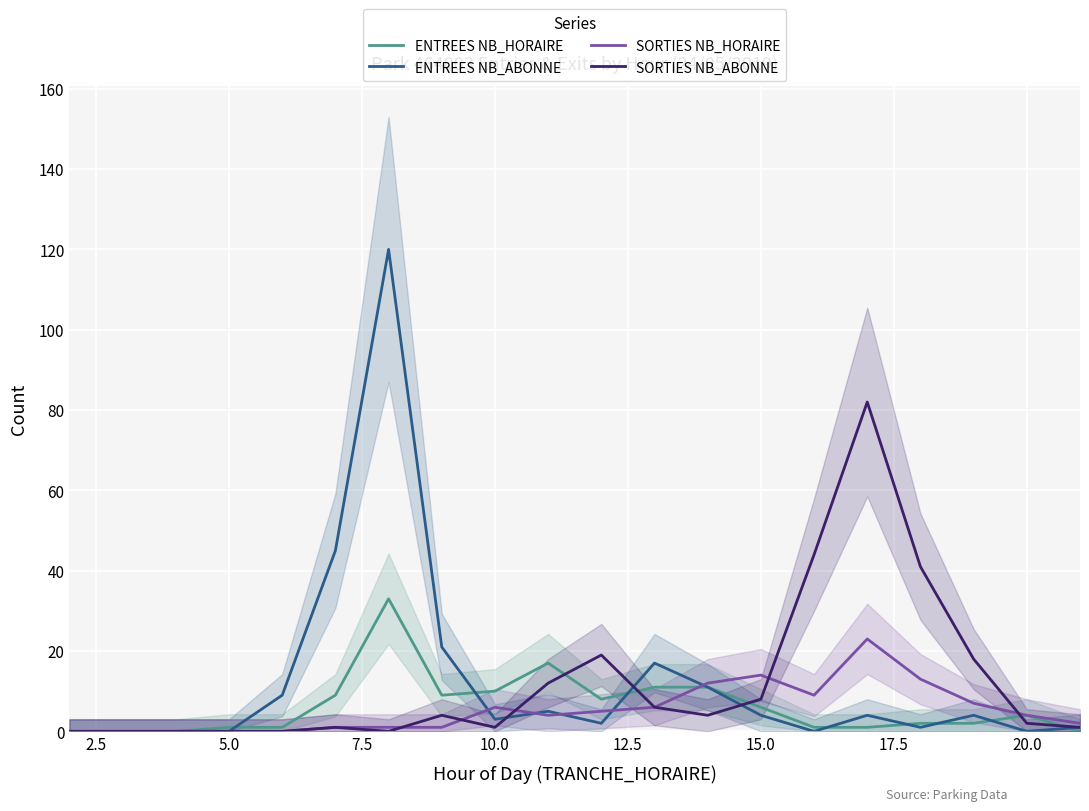

True or false: SORTIES NB_ABONNE has a value of 8 at 15.0.

True